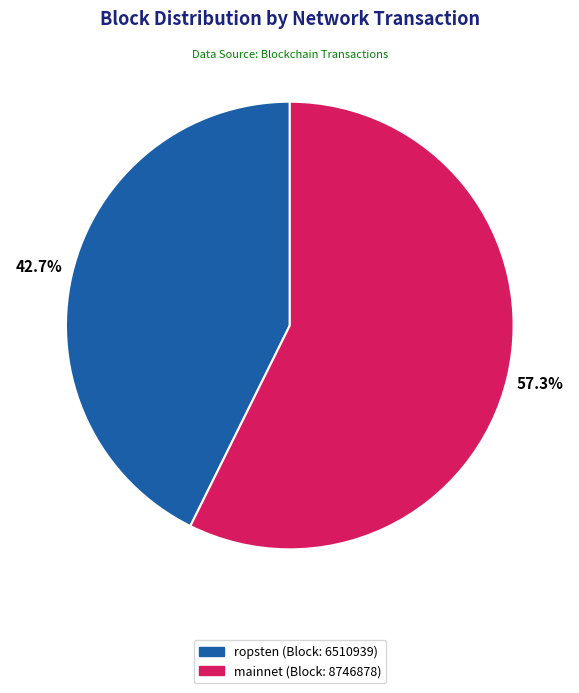

Which category has the smallest portion of the pie?

ropsten (Block: 6510939)